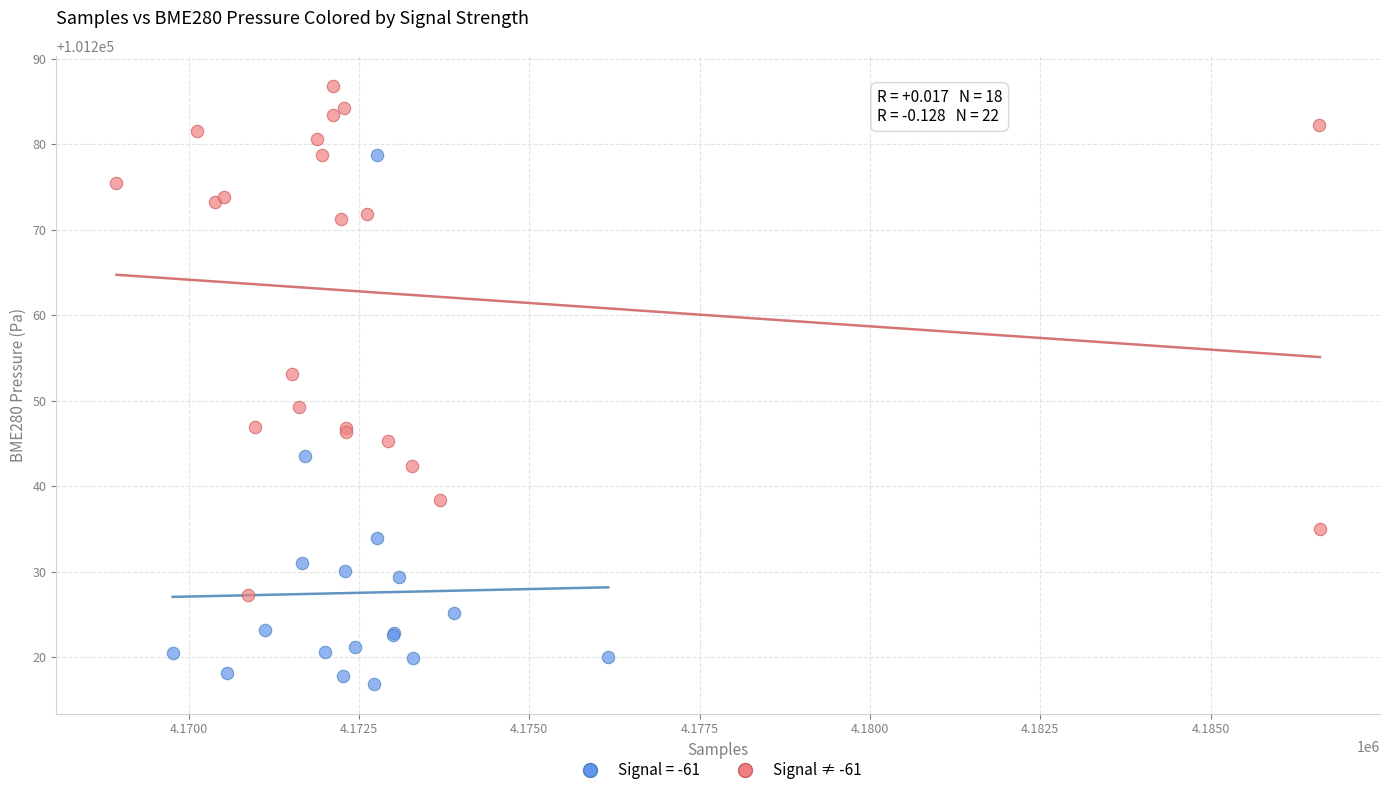

Which series contains the lowest Y value?

Signal = -61